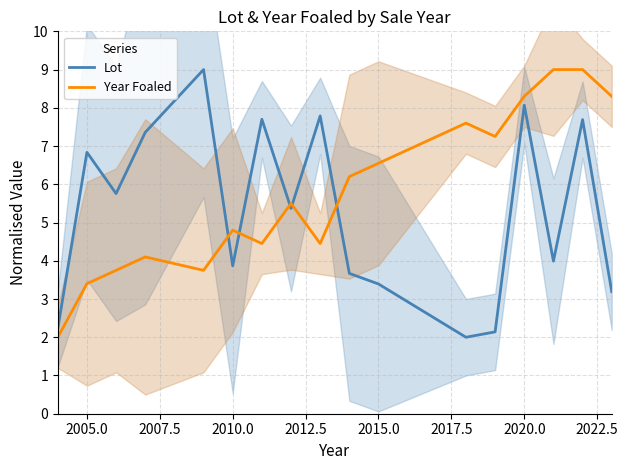

True or false: Lot and Year Foaled cross at least once.

True